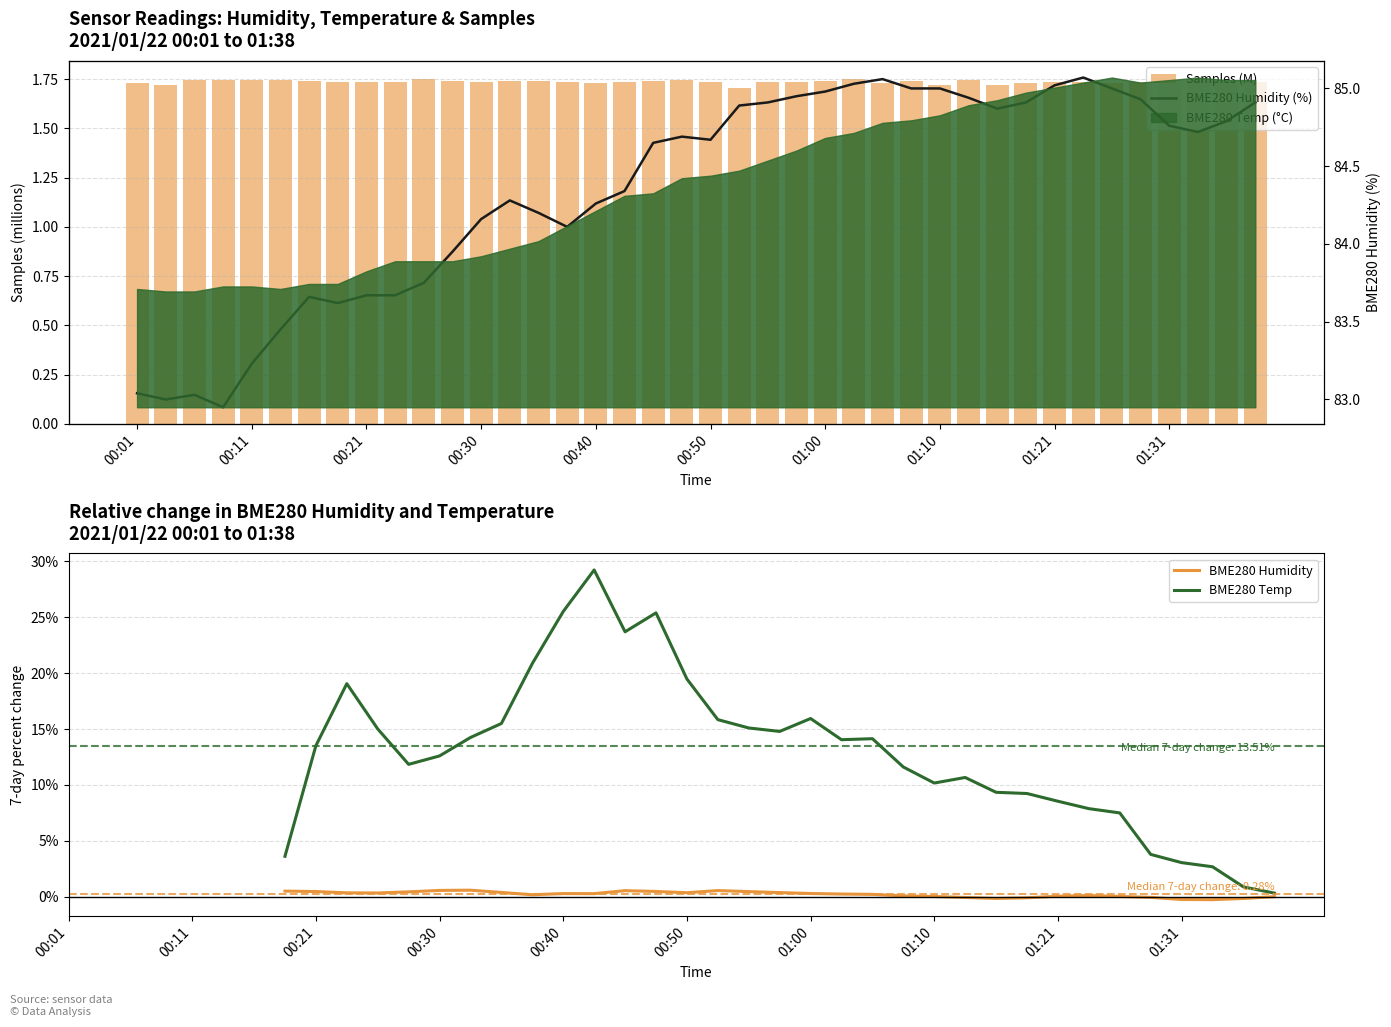

List the series in order of their peak value, lowest first.

Samples (M), BME280 Humidity, BME280 Temp, BME280 Humidity (%)